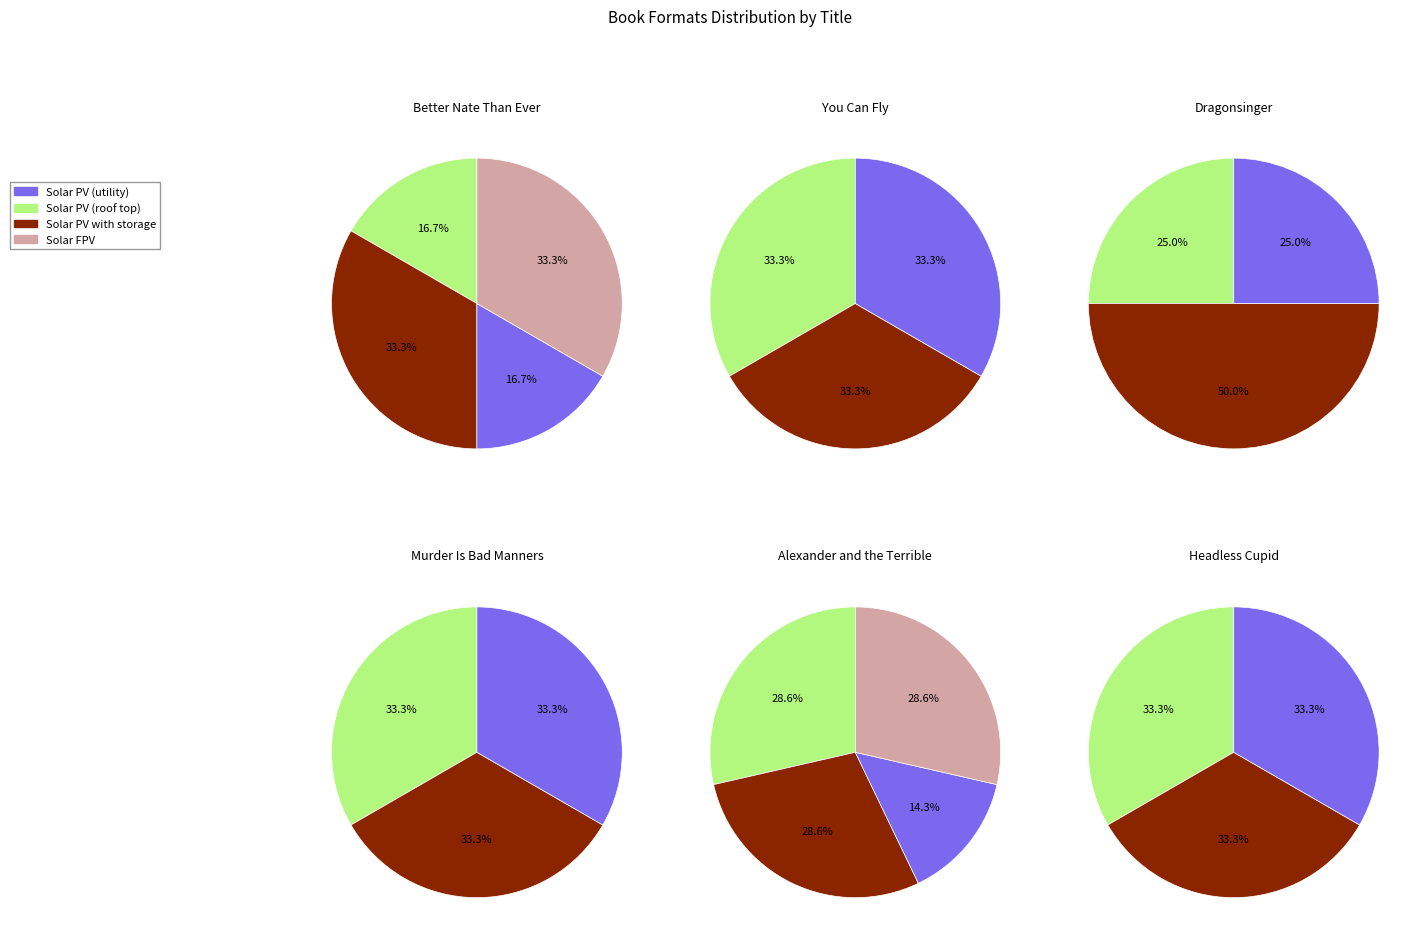

What percentage is the Better Nate Than Ever slice, to the nearest percent?

16%